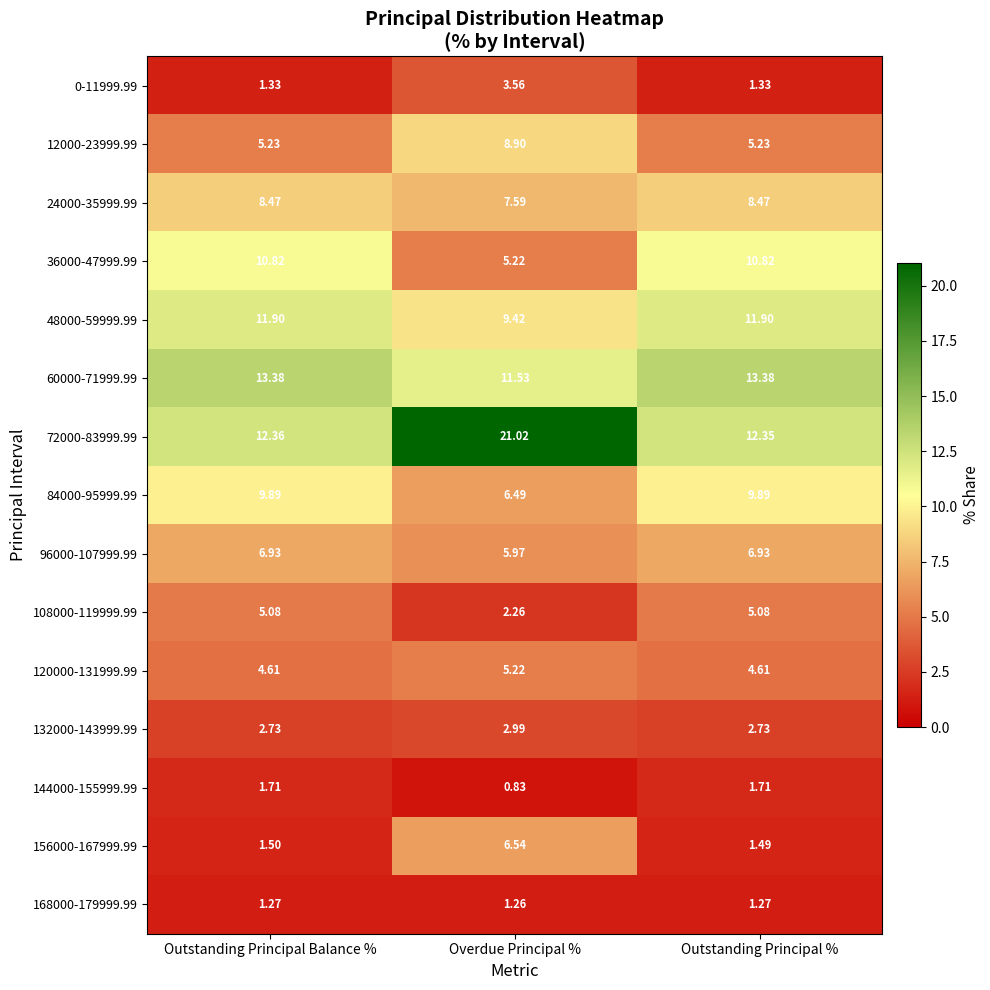

At which label does 24000-35999.99 first exceed 8?

Outstanding Principal Balance %